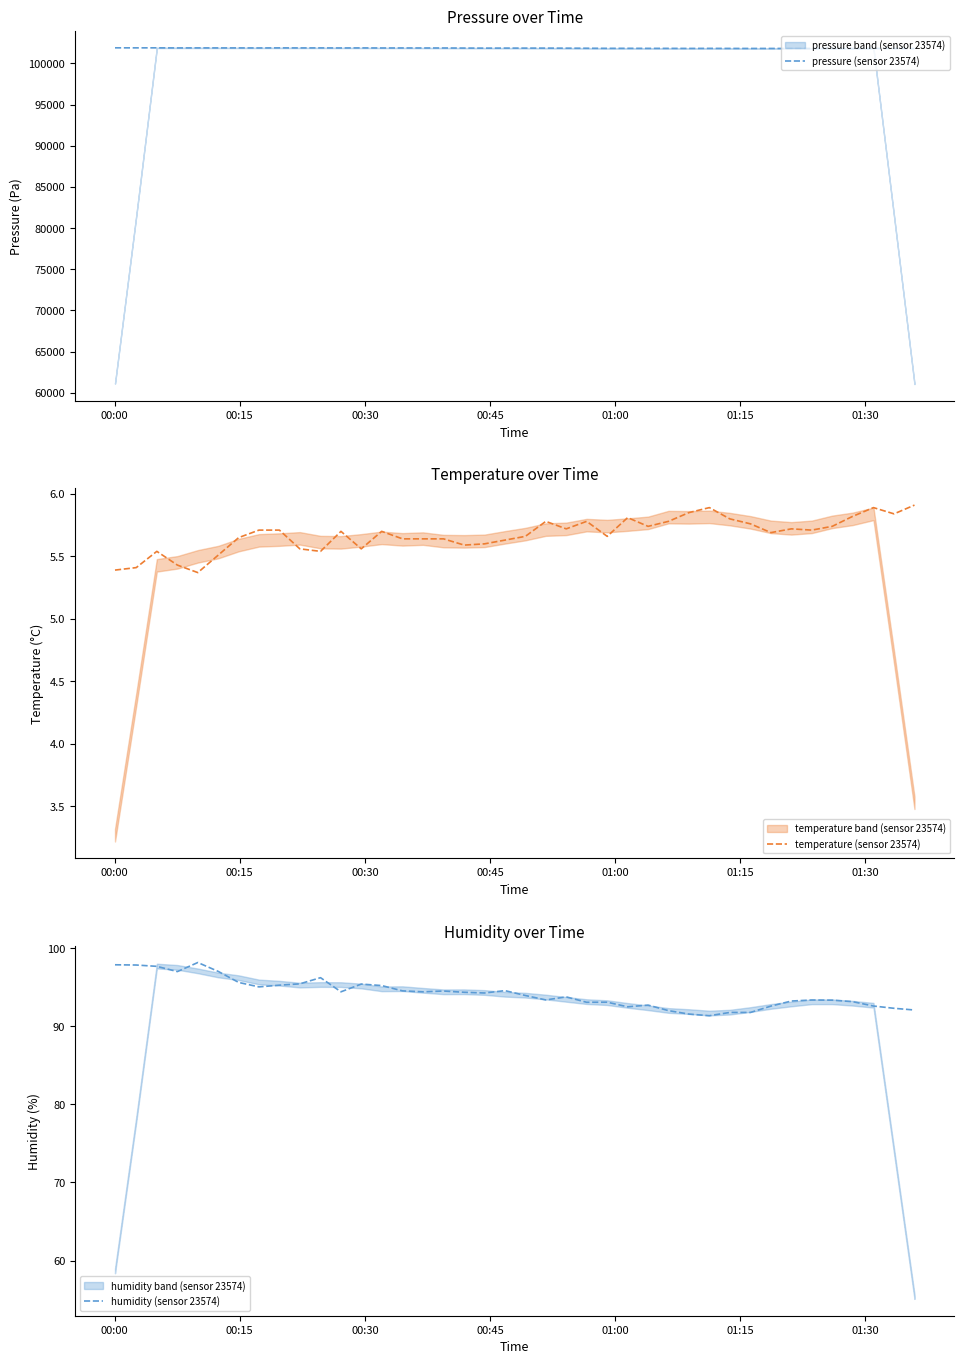

What is the maximum value for pressure (sensor 23574)?

101890.9